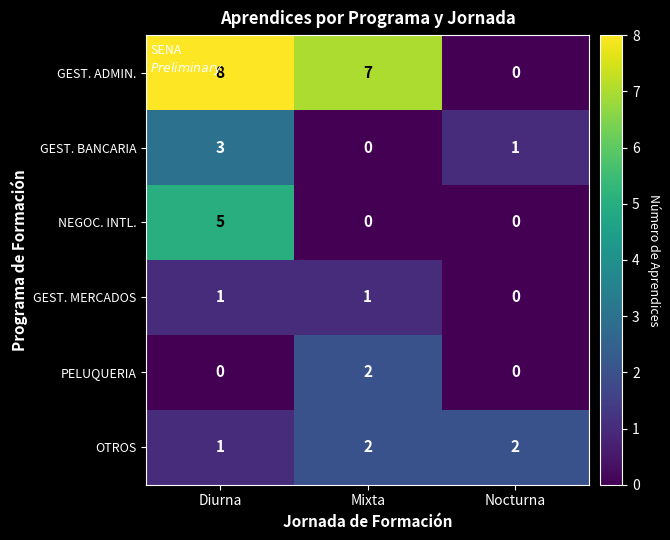

Count the GEST. MERCADOS values in the range 0 to 1.

3